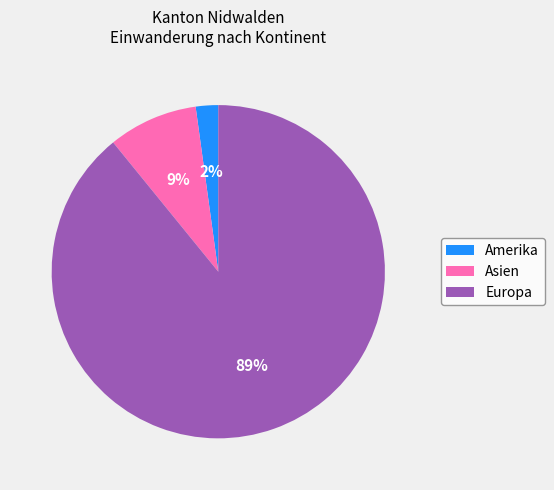

Which category accounts for the majority?

Europa